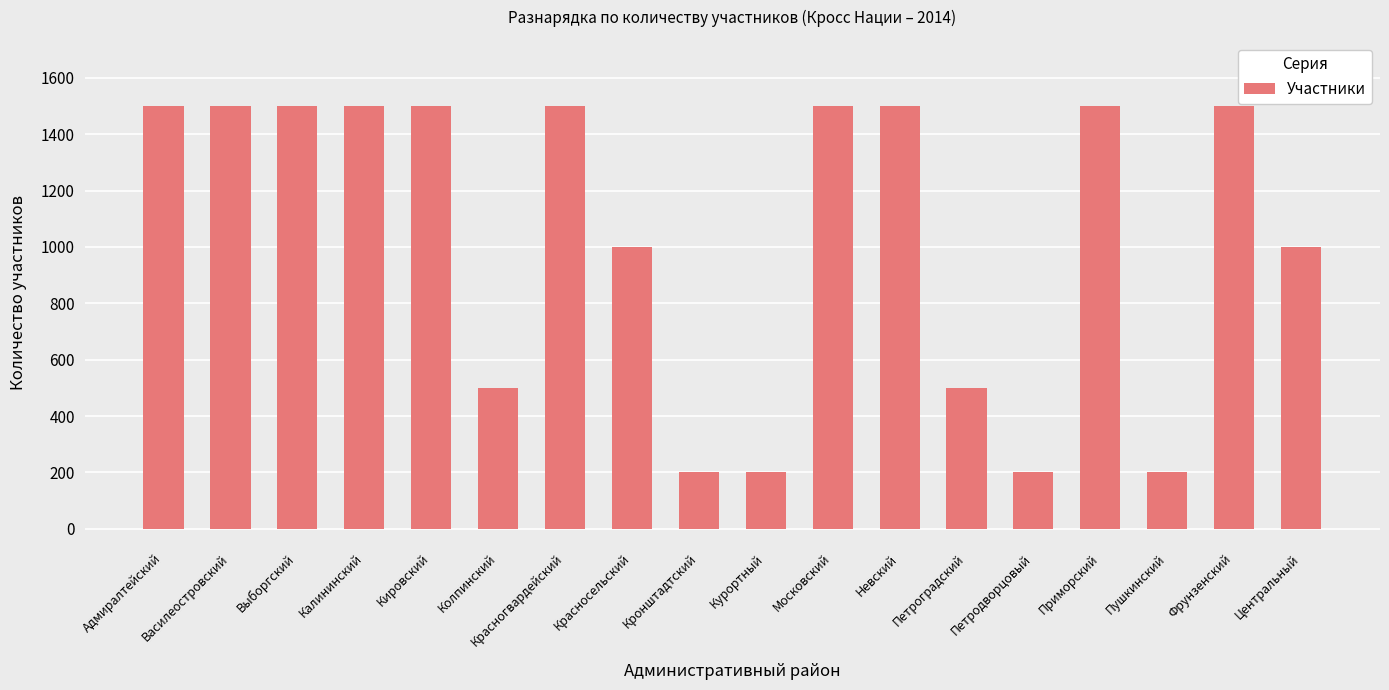

What is the label of the 5th bar from the left?

Кировский